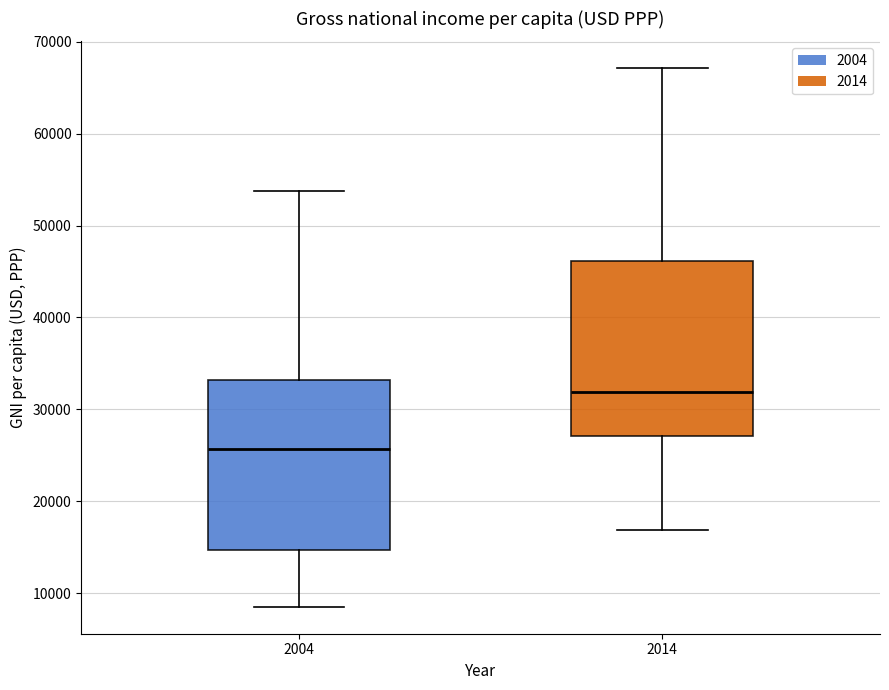

Which box has the highest median line?

2014